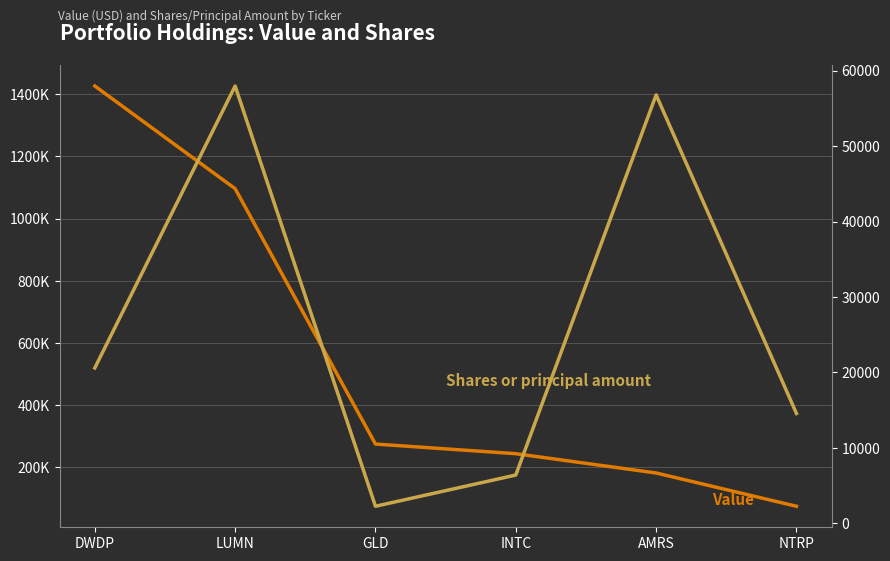

The Shares or principal amount series shows 20595 at DWDP. True or false?

True